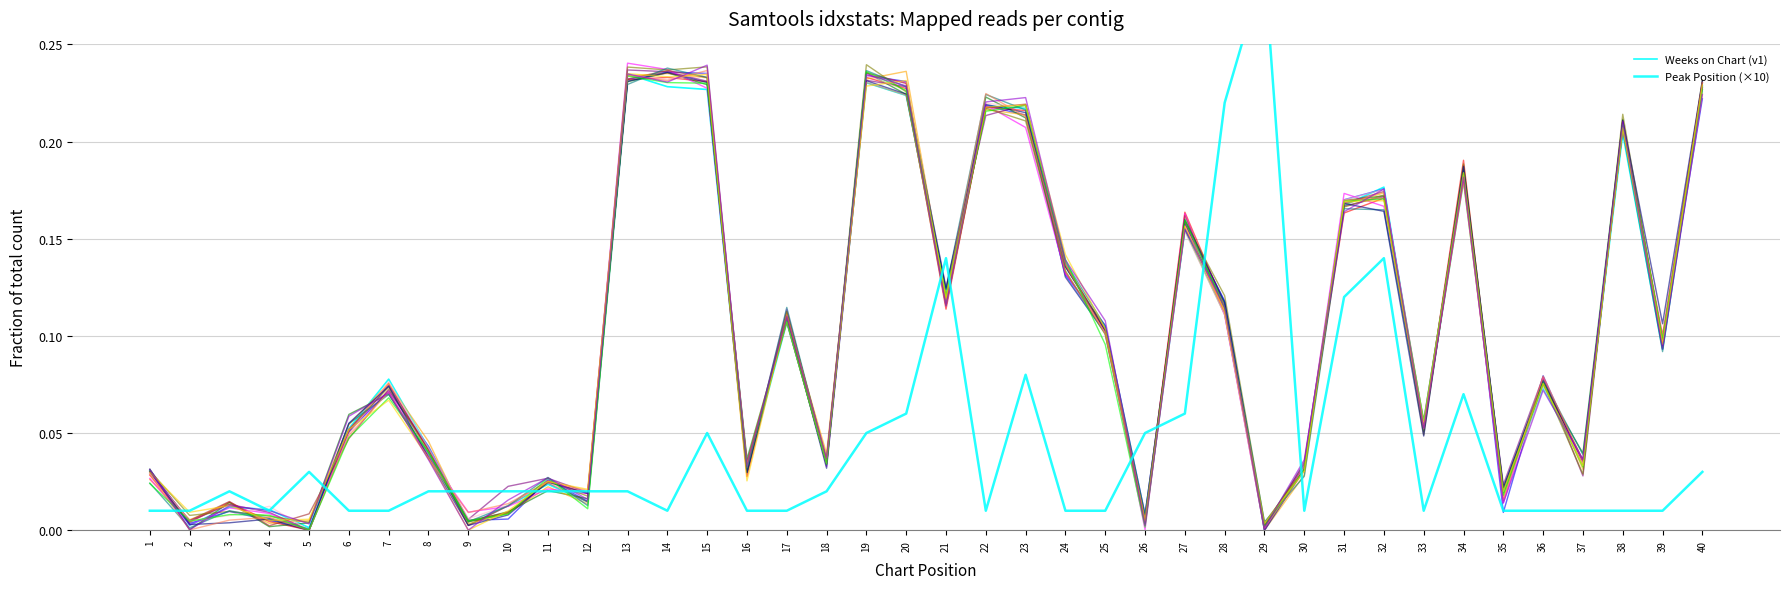

Between which two adjacent categories do Peak Position (×10) and Weeks on Chart (v1) first intersect?

1 and 2